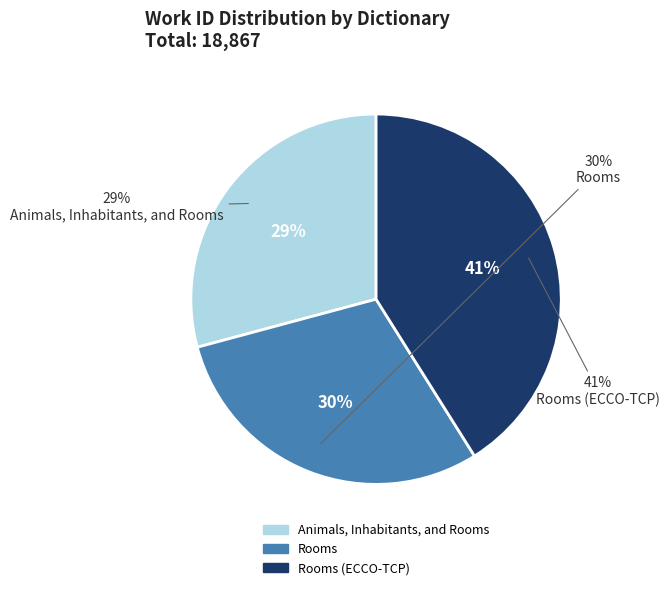

Rank the categories by value from highest to lowest.

Rooms (ECCO-TCP), Rooms, Animals, Inhabitants, and Rooms